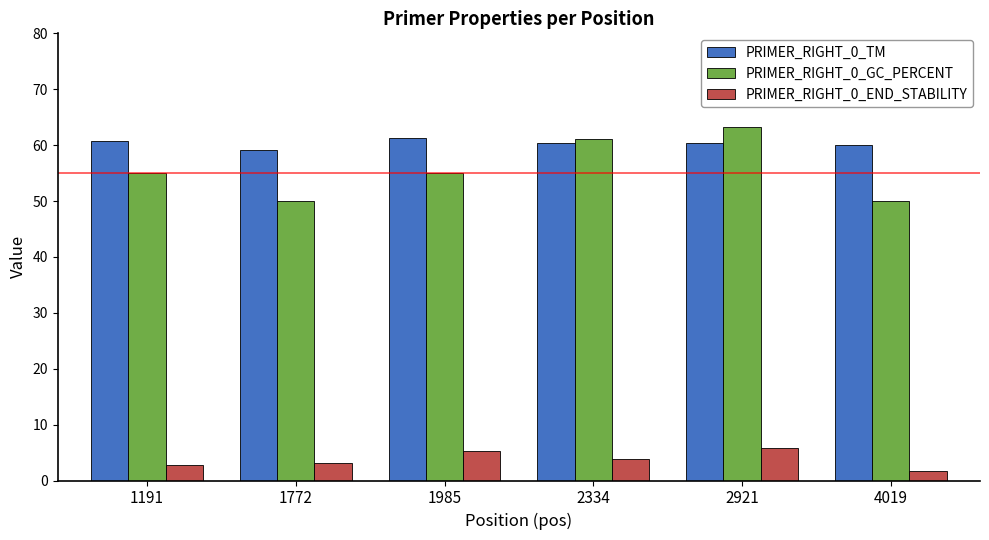

What is the lowest value of the PRIMER_RIGHT_0_GC_PERCENT series?

50.0